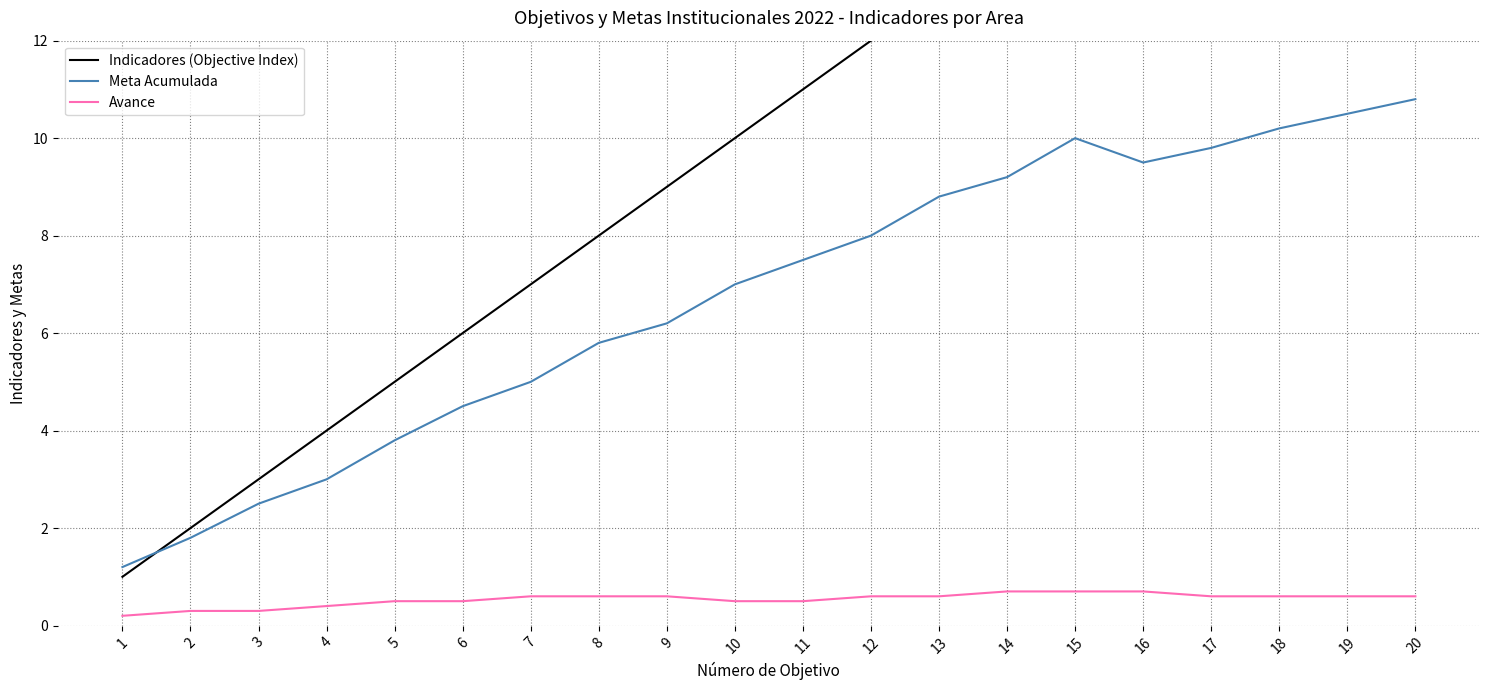

Which series has the largest total across all categories?

Indicadores (Objective Index)